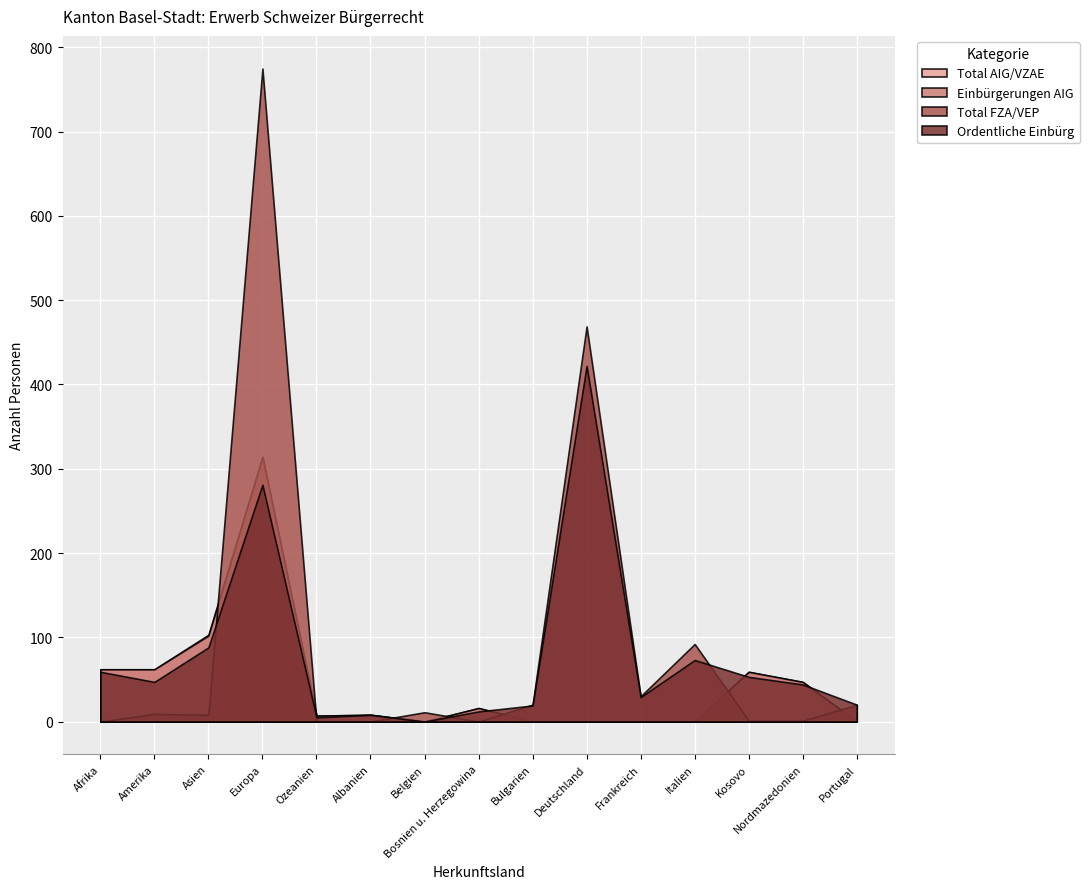

What is the difference between the maximum and minimum values in the Total AIG/VZAE series?

314